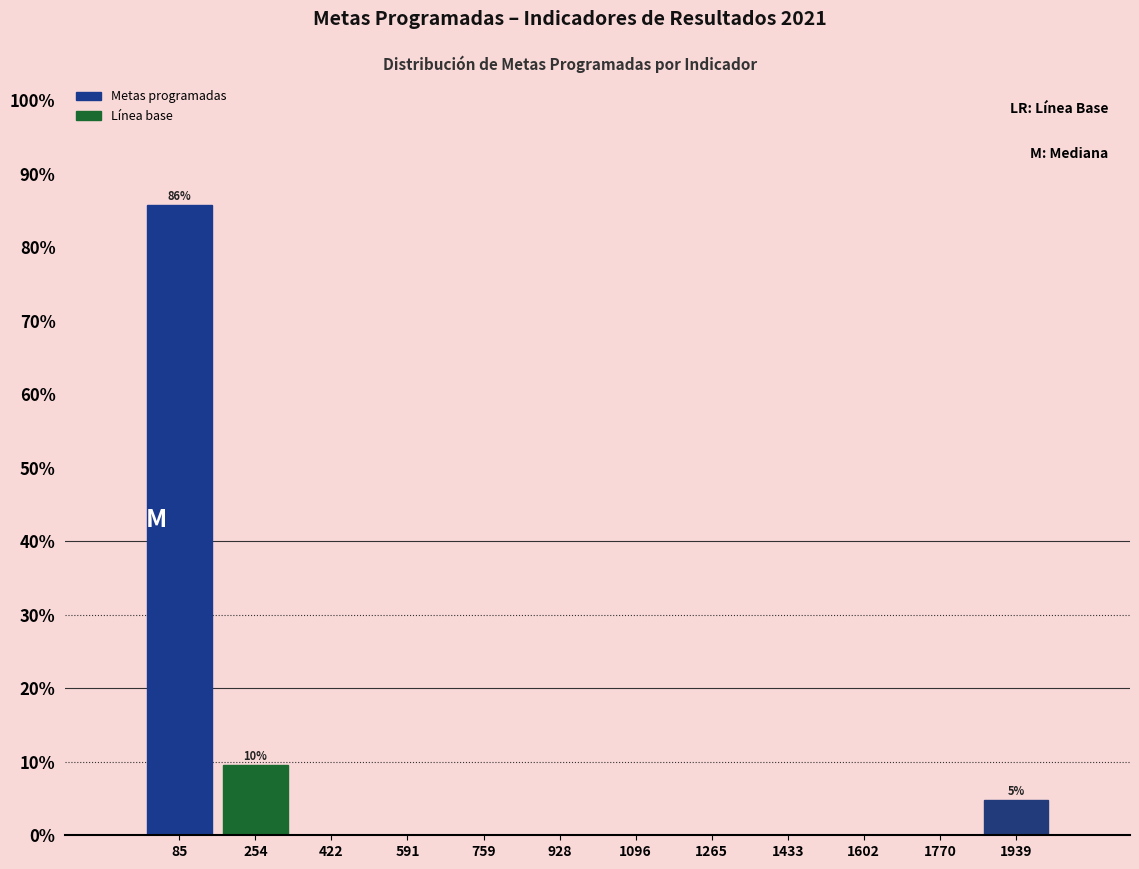

Over which range of the x-axis is the bar tallest?

0 to 160